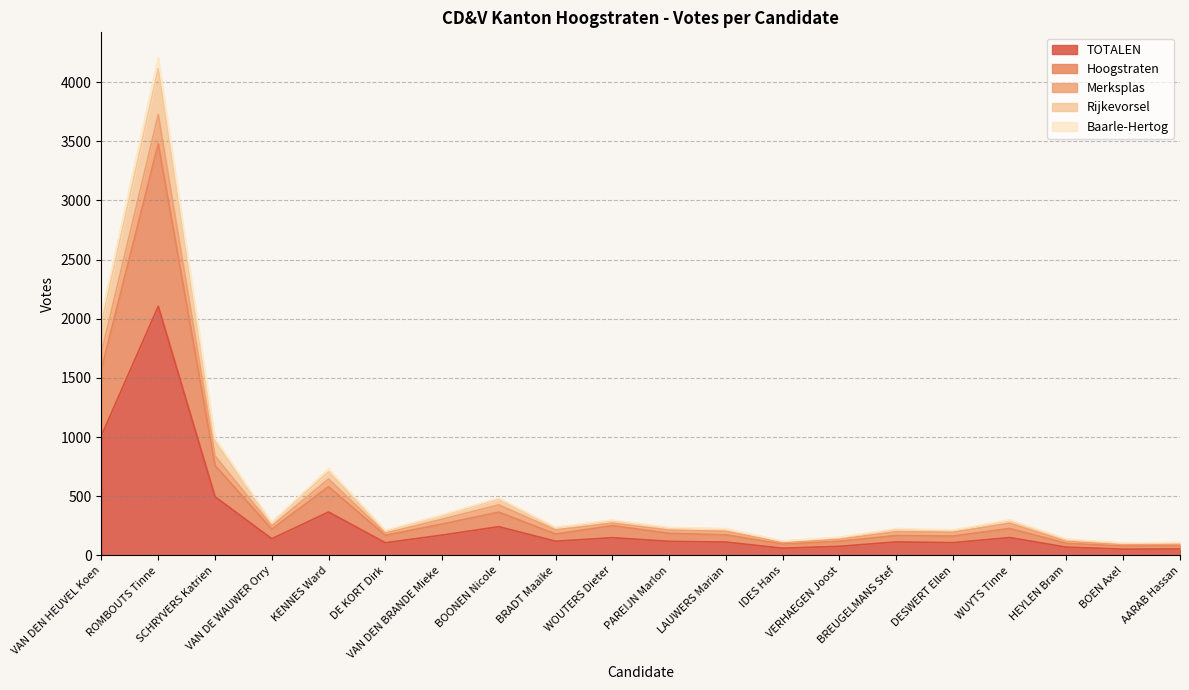

Is the value of Rijkevorsel at PAREIJN Marlon greater than the value of Merksplas at IDES Hans?

Yes